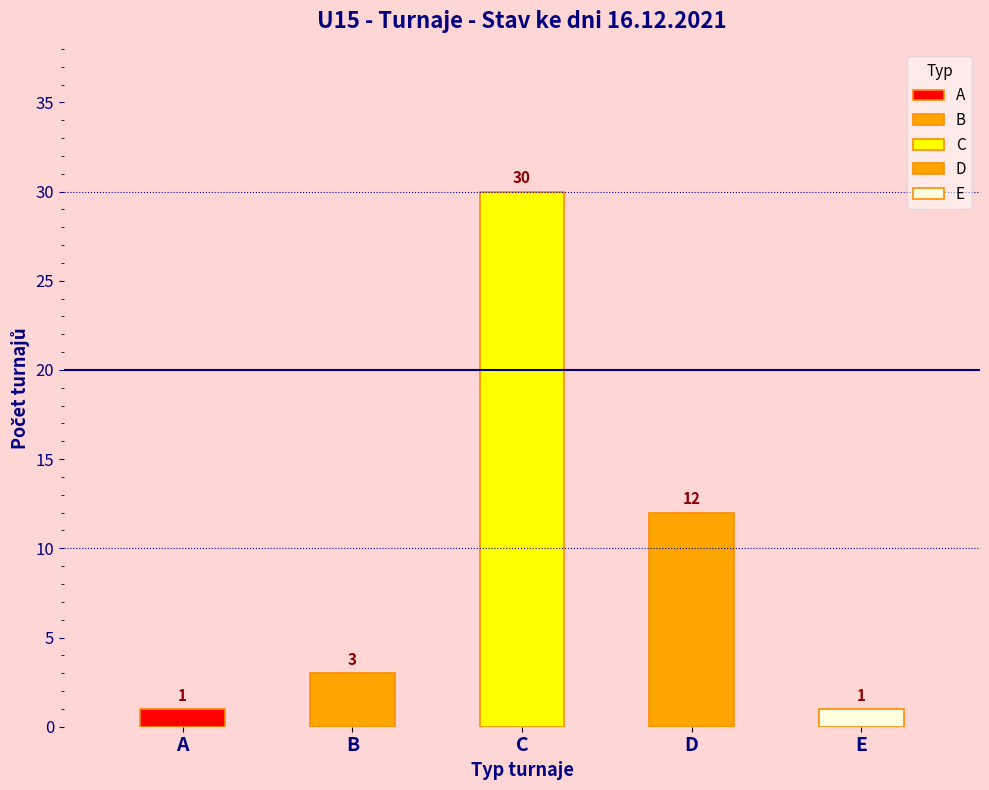

Does the chart contain any negative values?

No